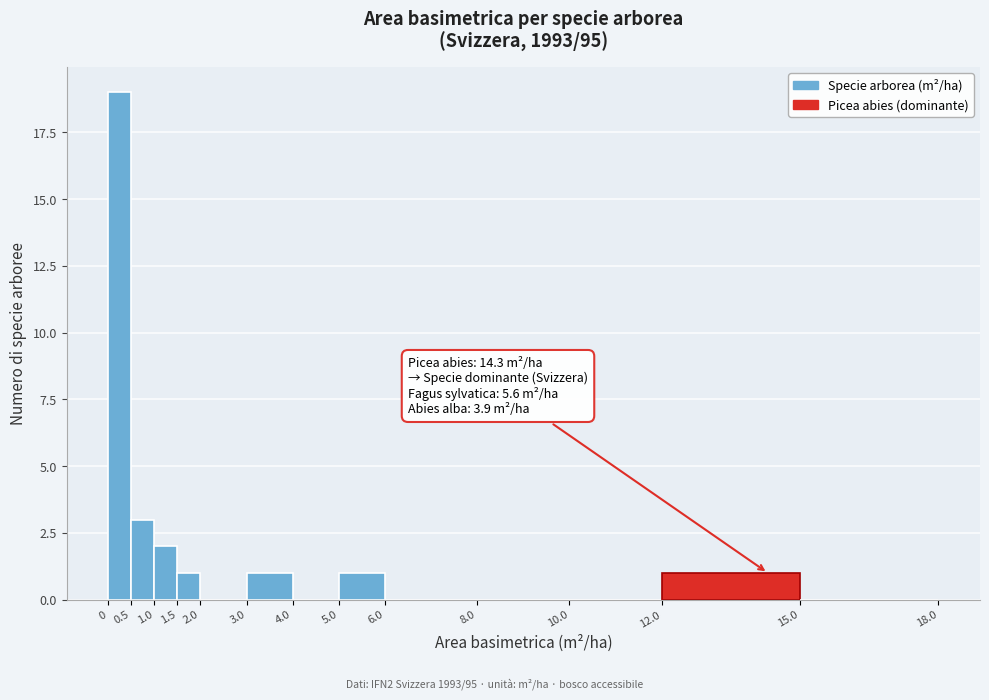

Over which range of the x-axis is the bar tallest?

0 to 0.5